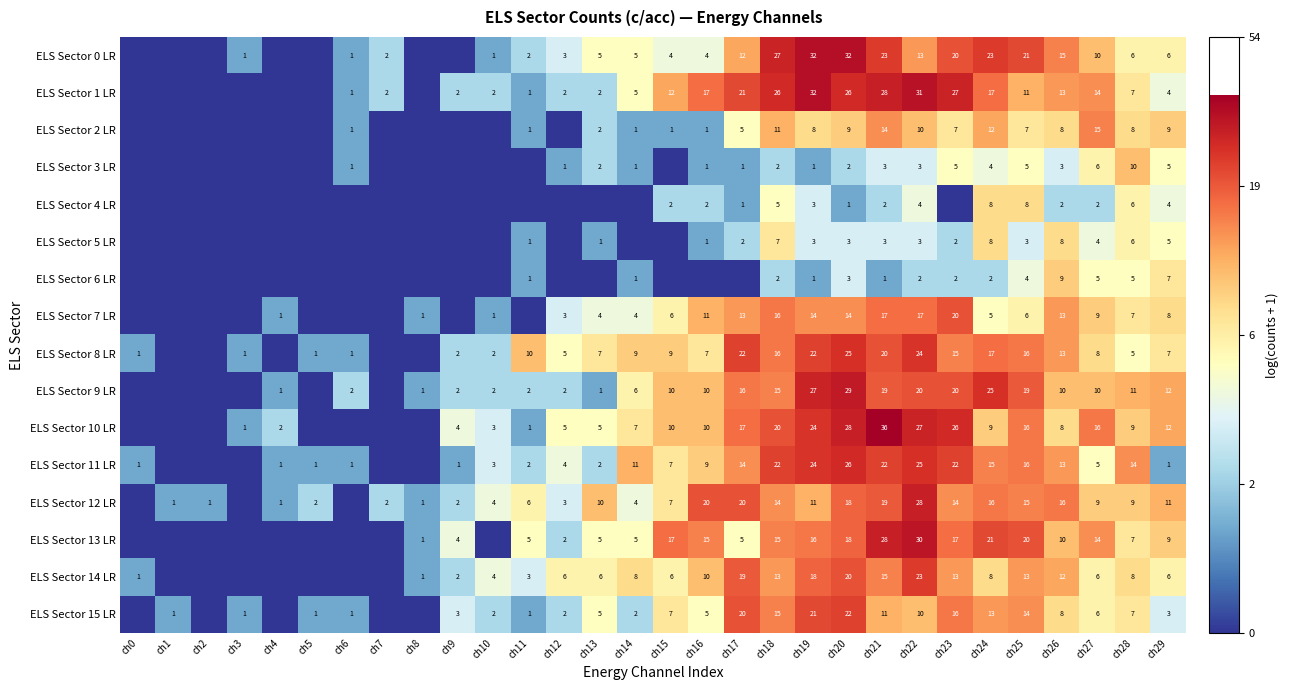

What is the spread (max minus min) of values at ch22?

29